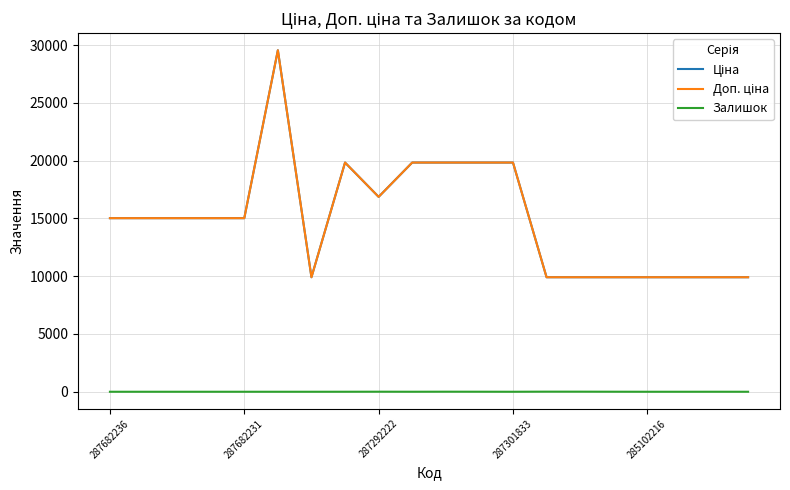

Does the chart have visible grid lines?

Yes